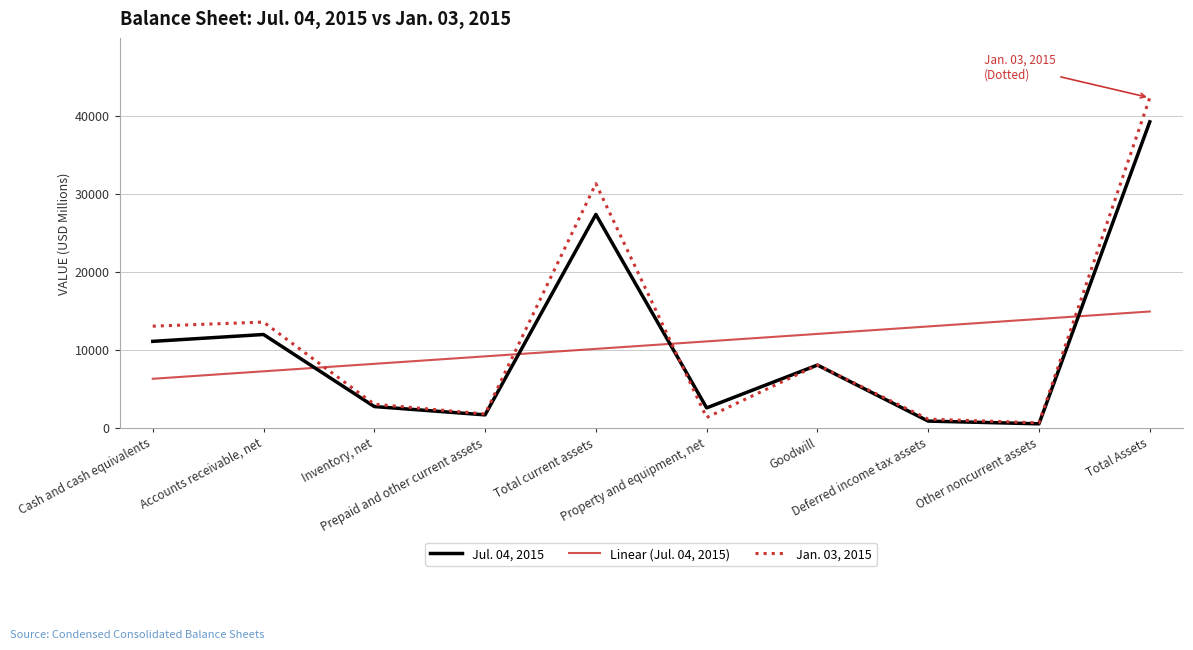

List the series in order of their peak value, highest first.

Jan. 03, 2015, Jul. 04, 2015, Linear (Jul. 04, 2015)